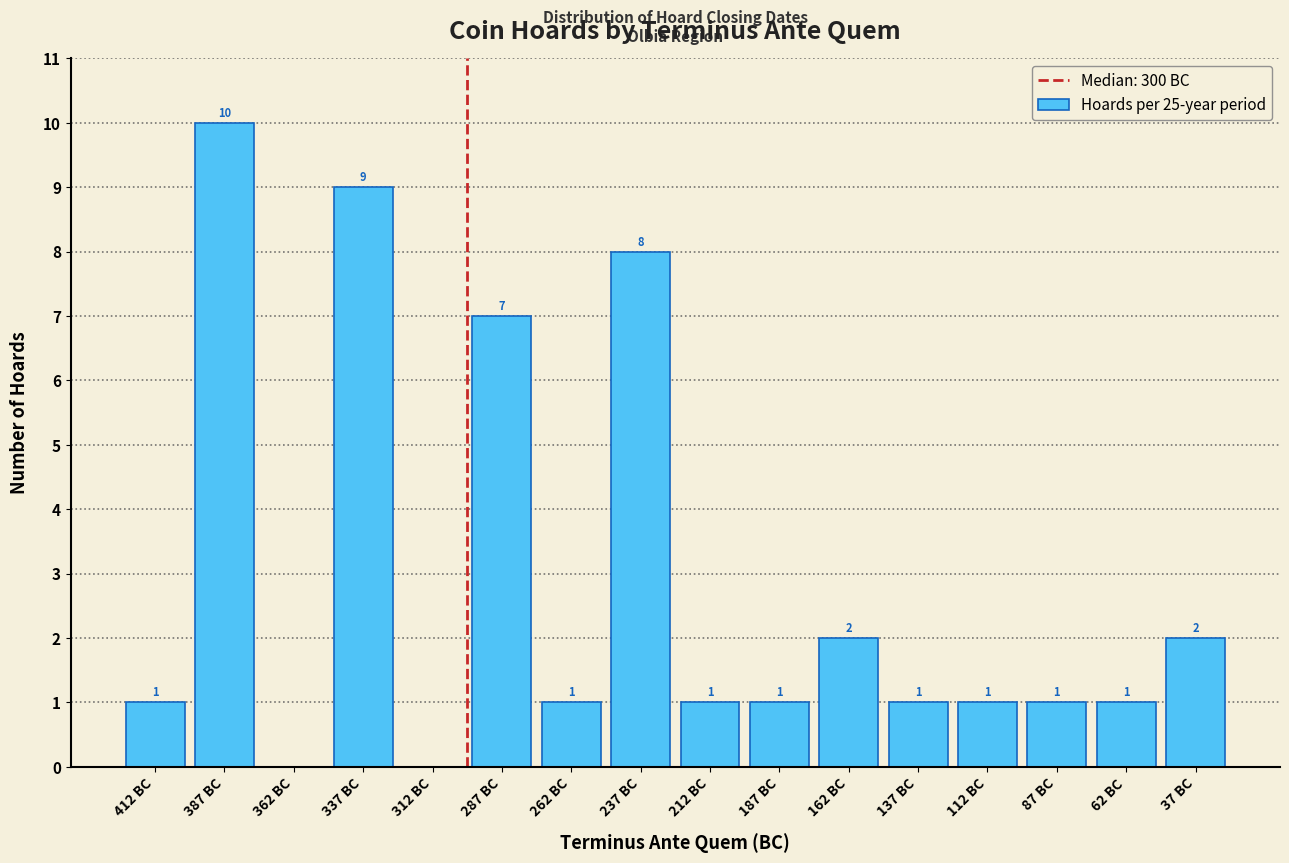

Reading left to right, extract all data points from this chart.

412 BC=1	387 BC=10	362 BC=0	337 BC=9	312 BC=0	287 BC=7	262 BC=1	237 BC=8	212 BC=1	187 BC=1	162 BC=2	137 BC=1	112 BC=1	87 BC=1	62 BC=1	37 BC=2